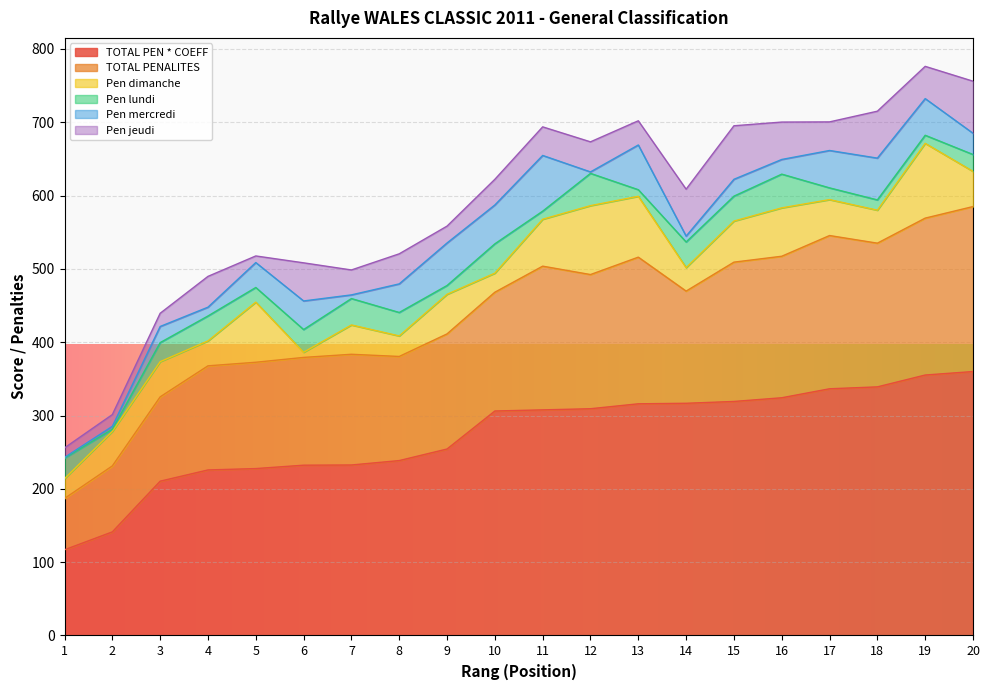

What is the total value across all series at 14?

608.7